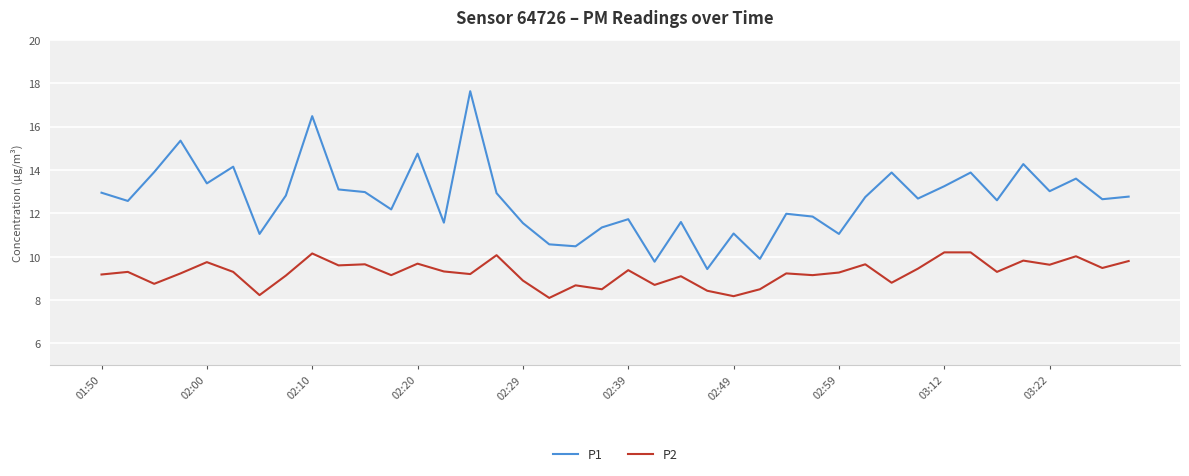

What is the lowest value of the P2 series?

8.1